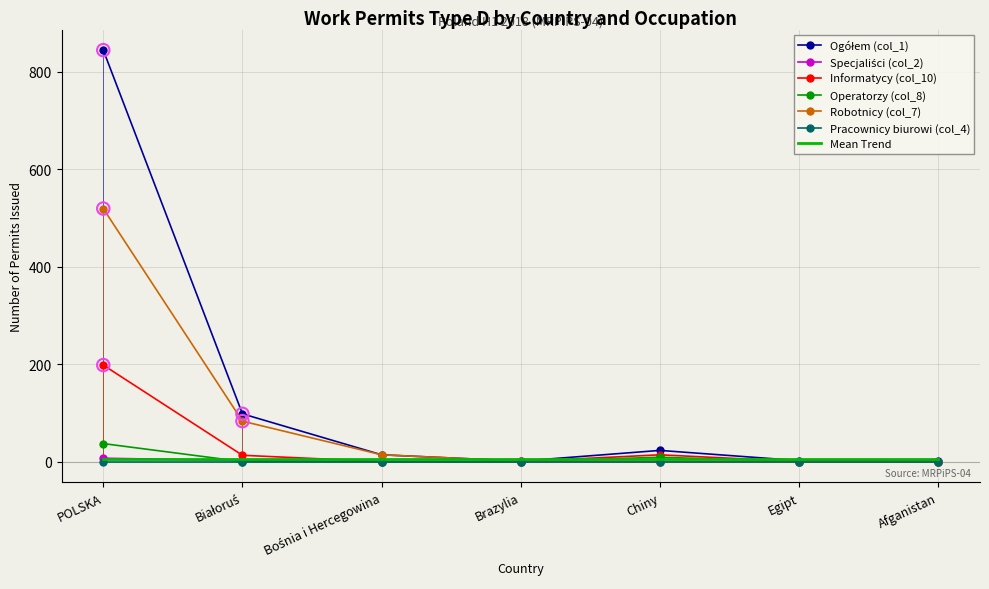

Which series has the largest Y range (max minus min)?

Ogółem (col_1)